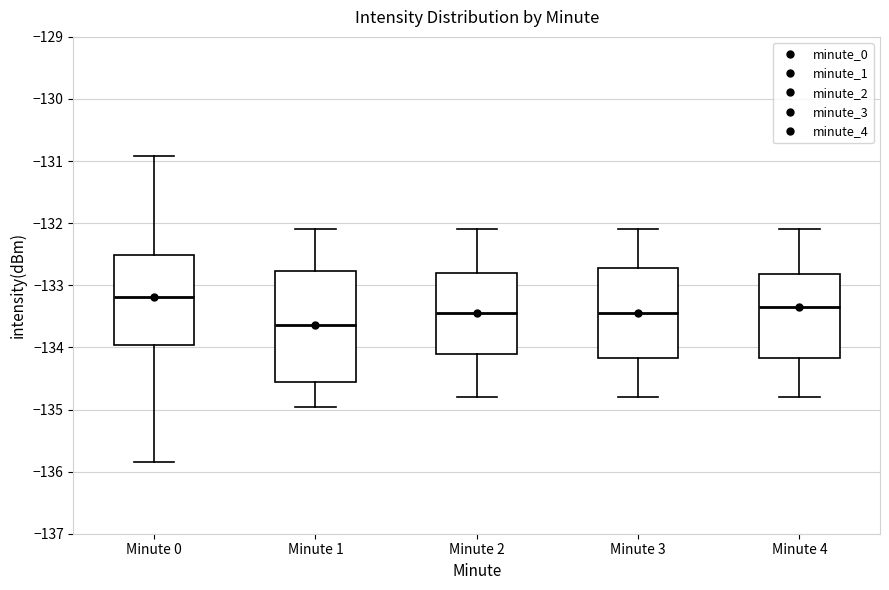

Reading left to right, transcribe this box plot: for each box, give where its median line is, the range the box spans, and where its two whiskers end, as read against the y-axis. The values are not printed on the chart, so give them approximately, as read against the axis.

Minute 0: median -133.2, box -134.0 to -132.5, whiskers -135.8 to -130.9
Minute 1: median -133.6, box -134.5 to -132.8, whiskers -135.0 to -132.1
Minute 2: median -133.4, box -134.1 to -132.8, whiskers -134.8 to -132.1
Minute 3: median -133.4, box -134.2 to -132.7, whiskers -134.8 to -132.1
Minute 4: median -133.3, box -134.2 to -132.8, whiskers -134.8 to -132.1